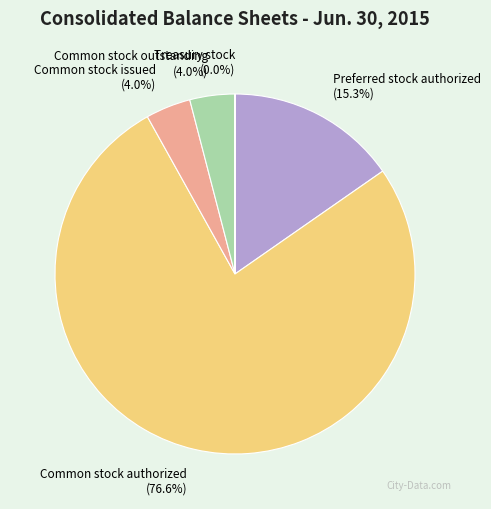

To the nearest percent, what portion does Common stock issued represent?

4%